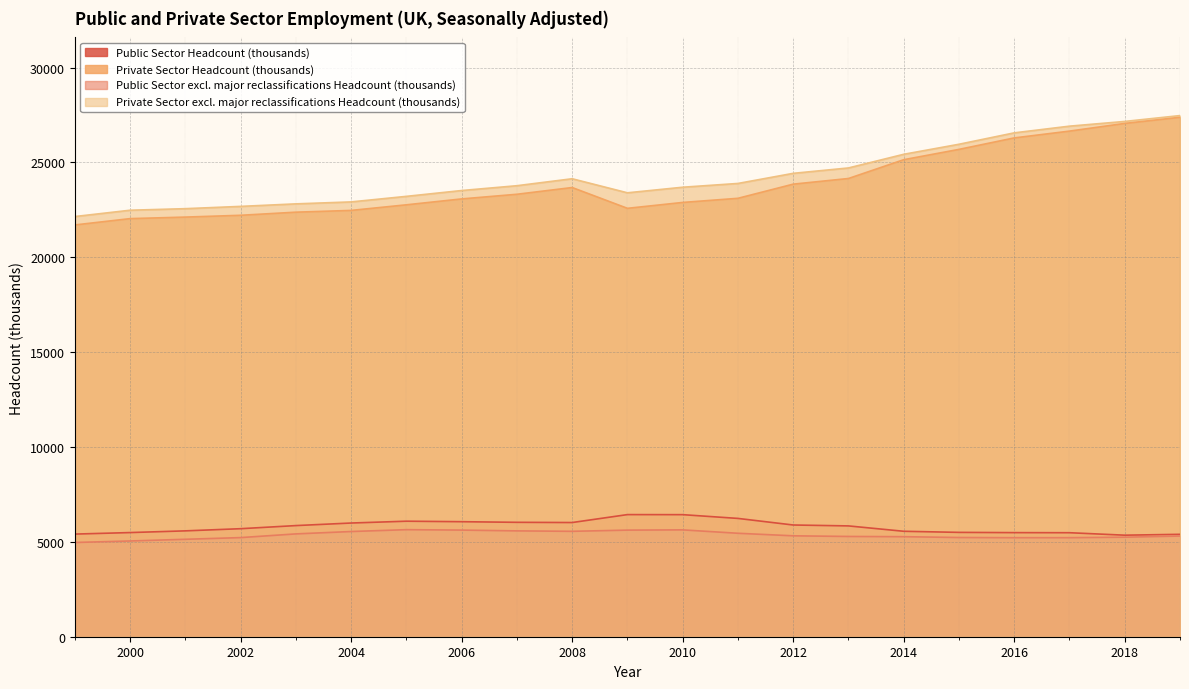

How many lines are shown in the chart?

4